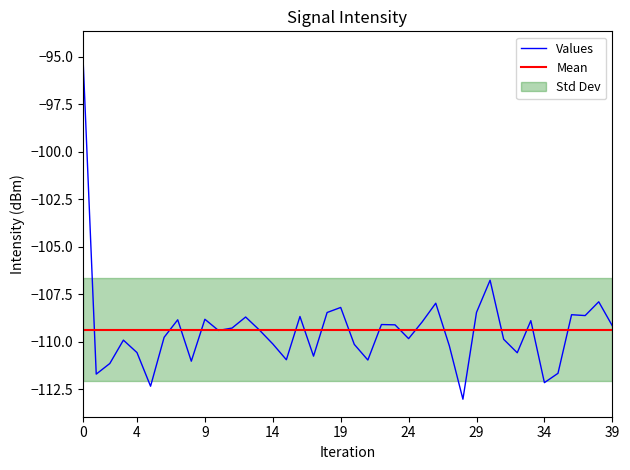

How many categories are shown in the chart?

40